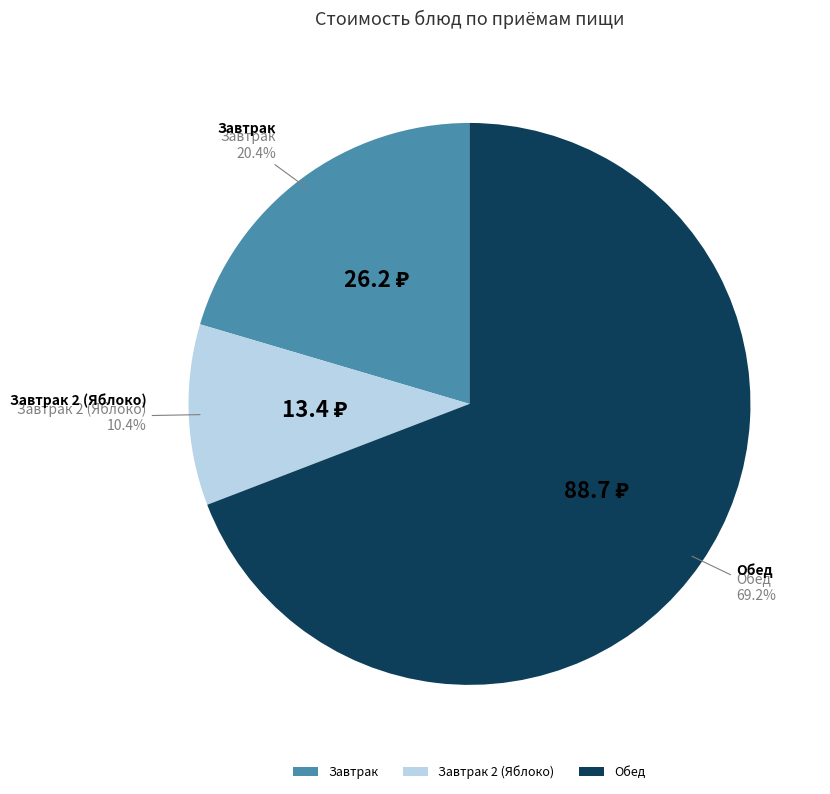

What is the ratio of the value at Завтрак to the value at Завтрак 2 (Яблоко)?

2.0